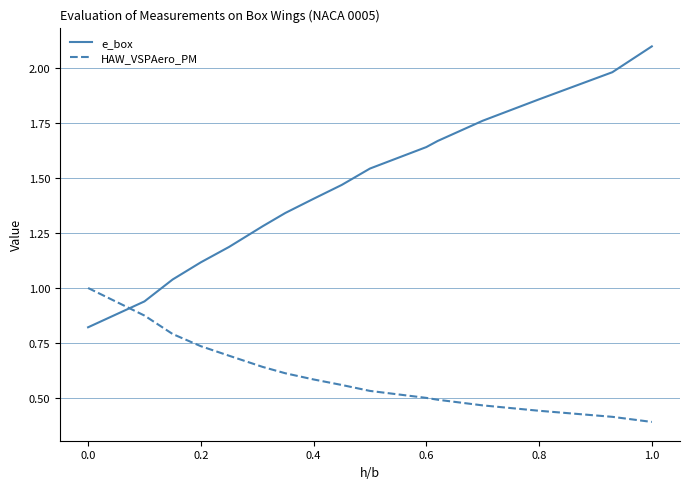

Which series ends up on top after the final intersection of HAW_VSPAero_PM and e_box?

e_box